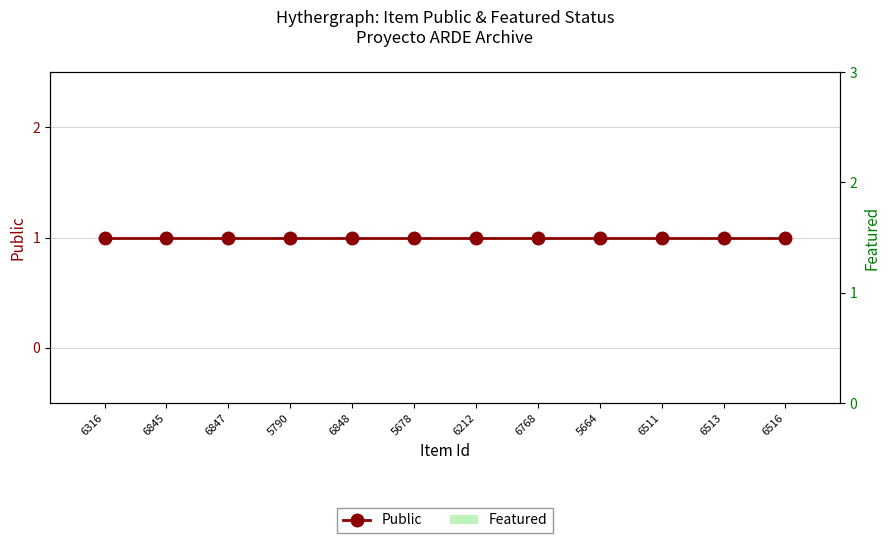

How many bars are there in each group?

2